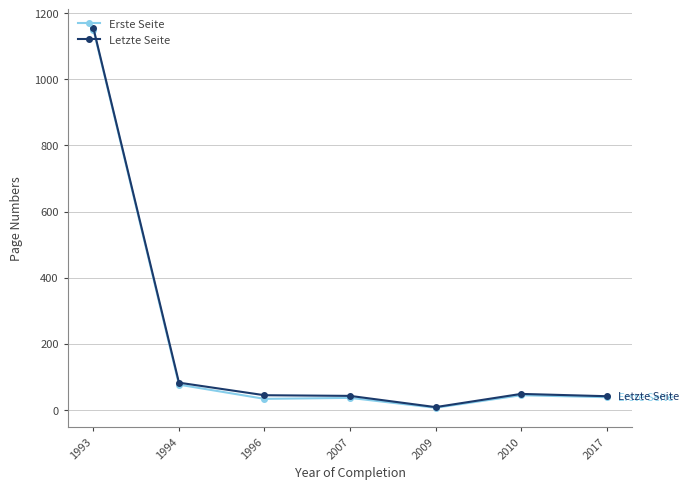

What is the value of the Letzte Seite point at the 1st from the left?

1155